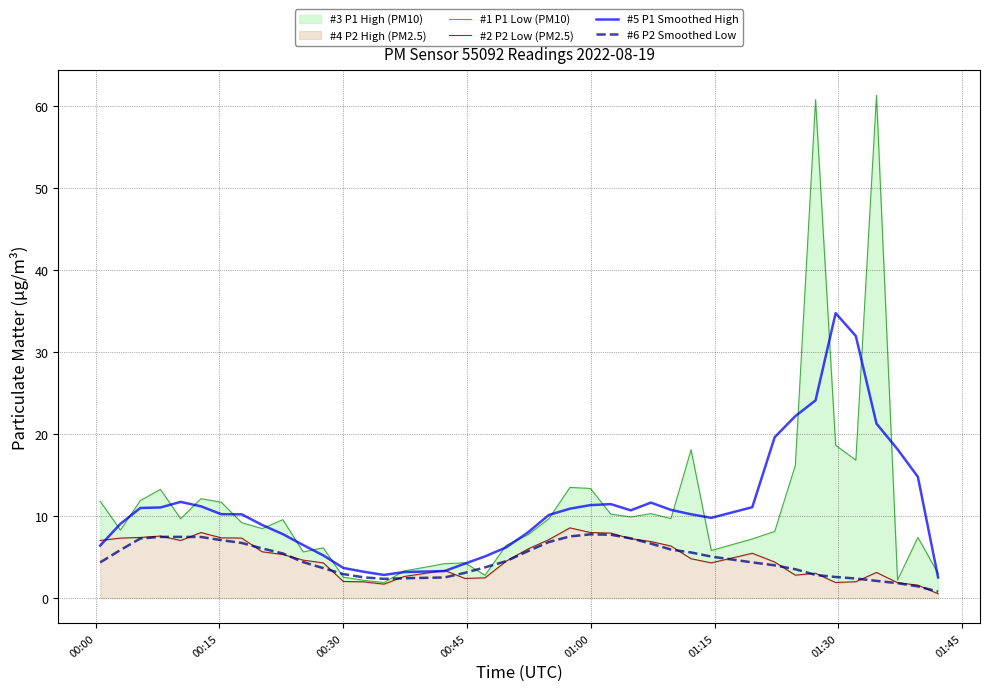

What is the highest value of the #5 P1 Smoothed High series?

34.8